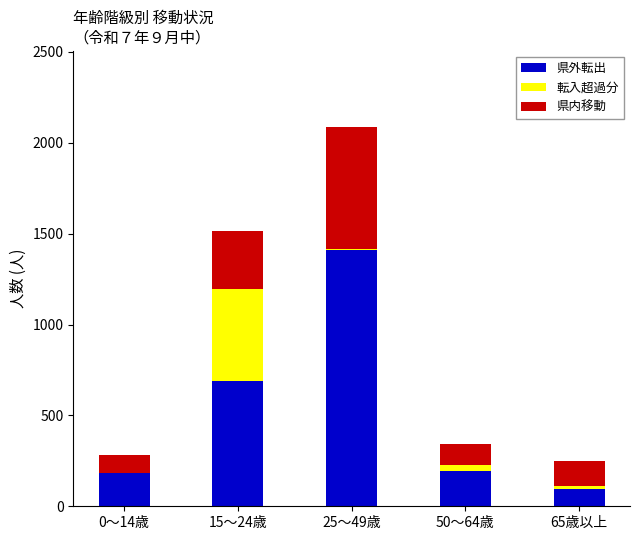

Count the number of categories in the chart.

5